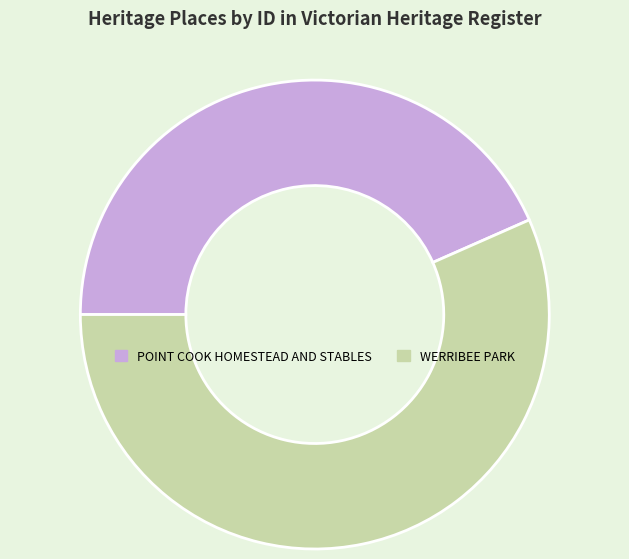

Count the number of slices in the pie.

2